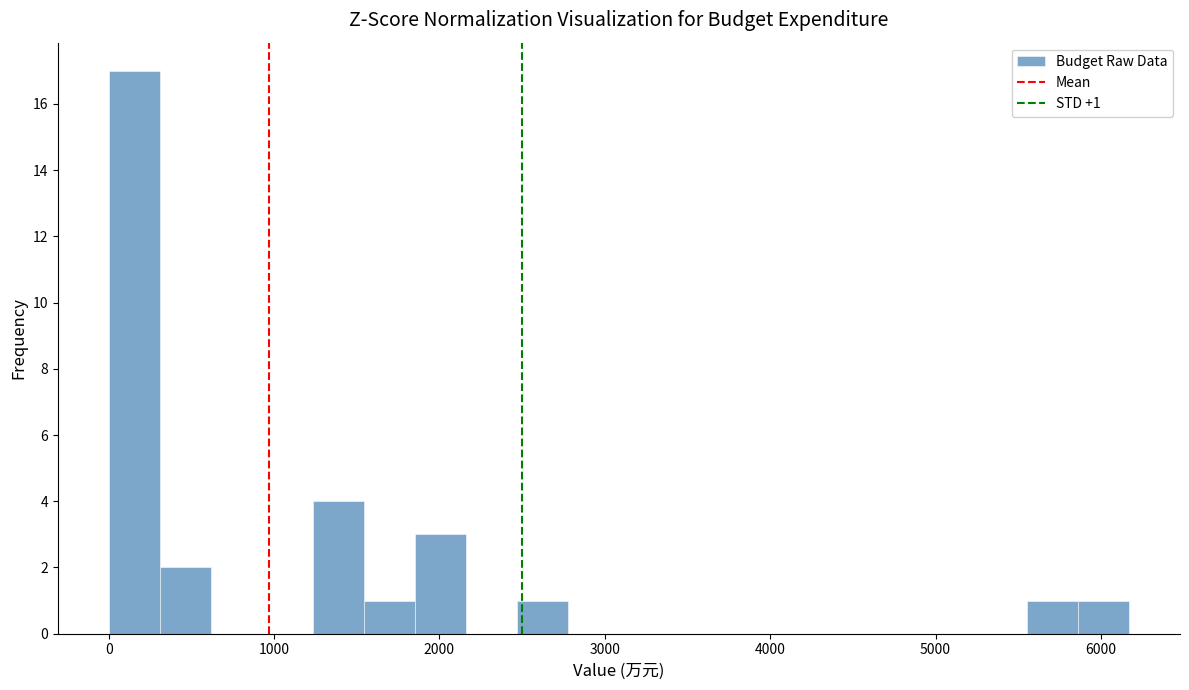

Around what value on the x-axis is the tallest bar? Give the approximate position of its centre, as read against the axis.

200